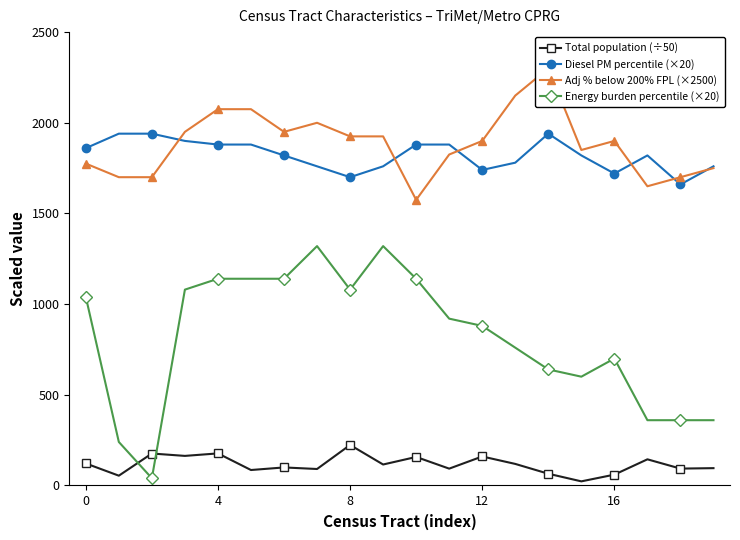

What is the total value across all series at 9?

5120.7